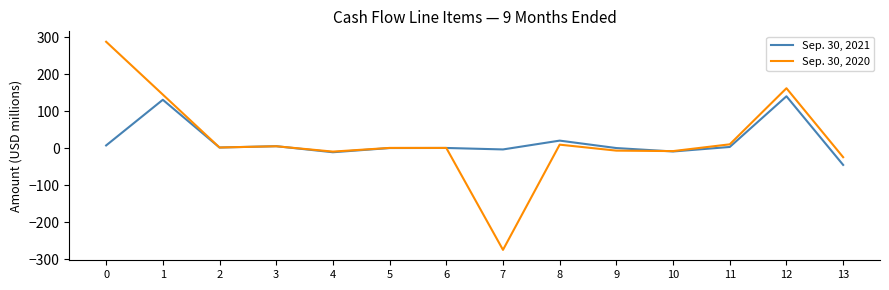

Rank the series by their average value, from lowest to highest.

Sep. 30, 2021, Sep. 30, 2020